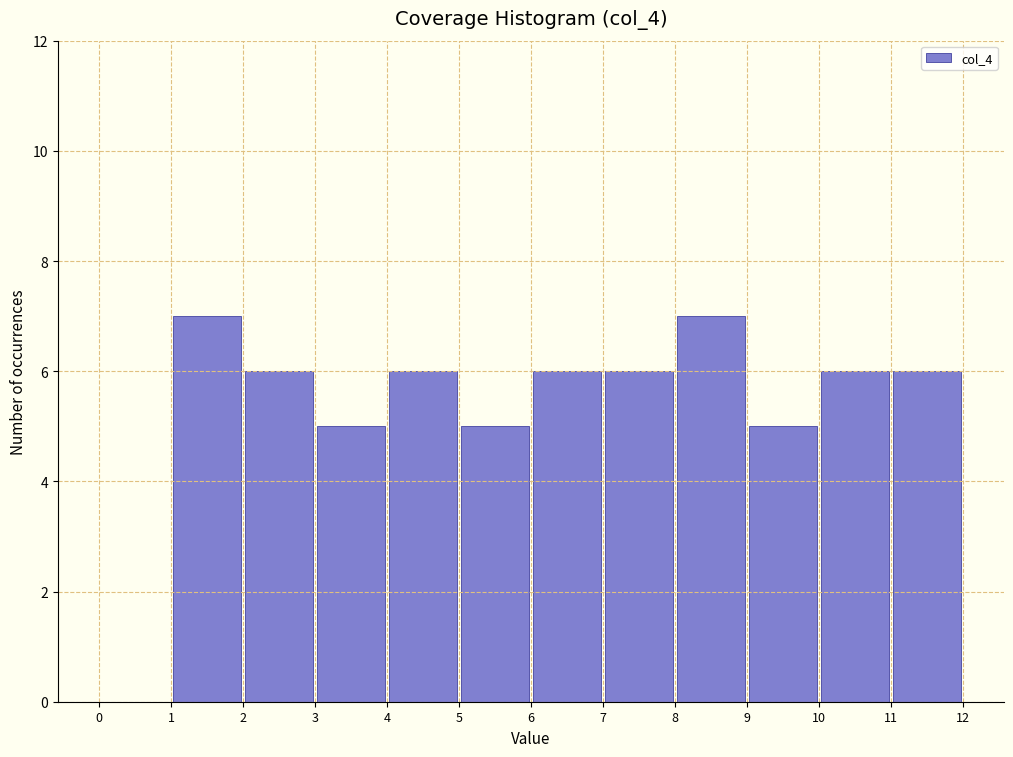

What is the height of the bar covering 4 to 5 on the x-axis? The values are not printed on the chart, so give them approximately, as read against the axis.

6